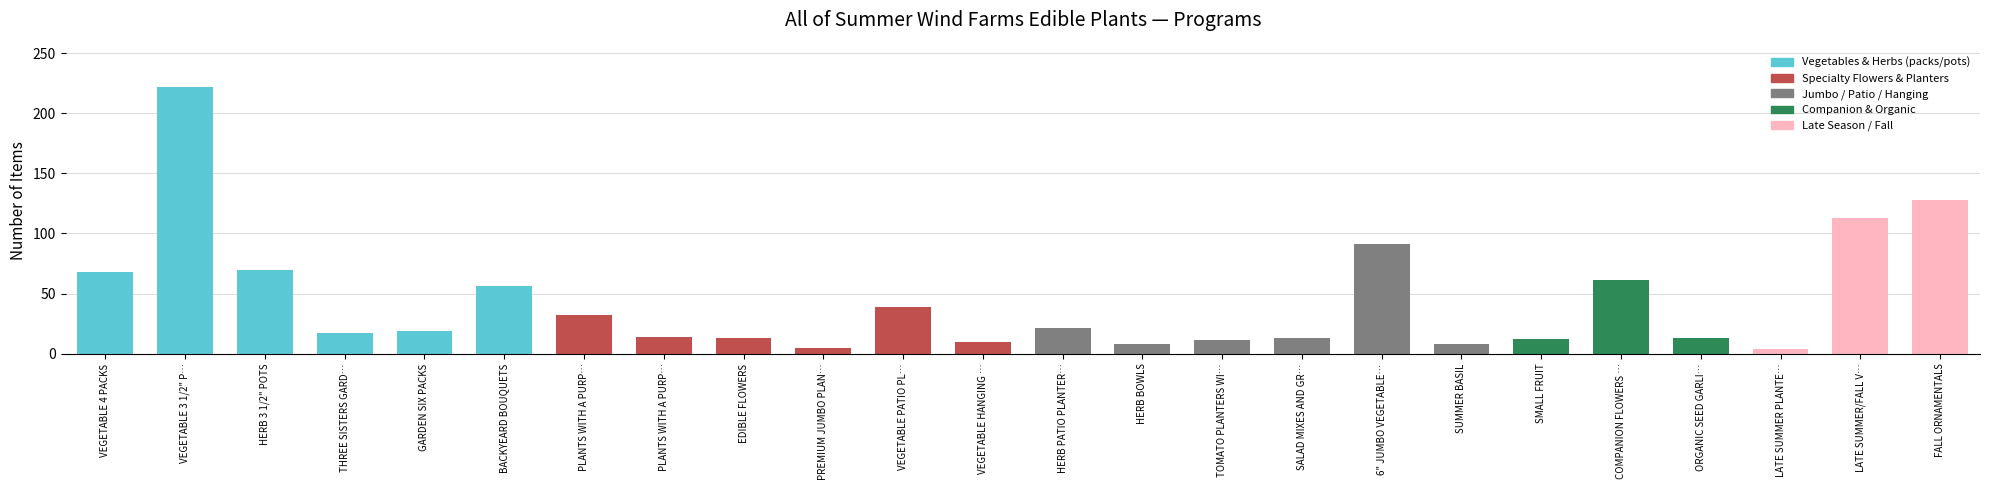

Count the number of data series in this chart.

1